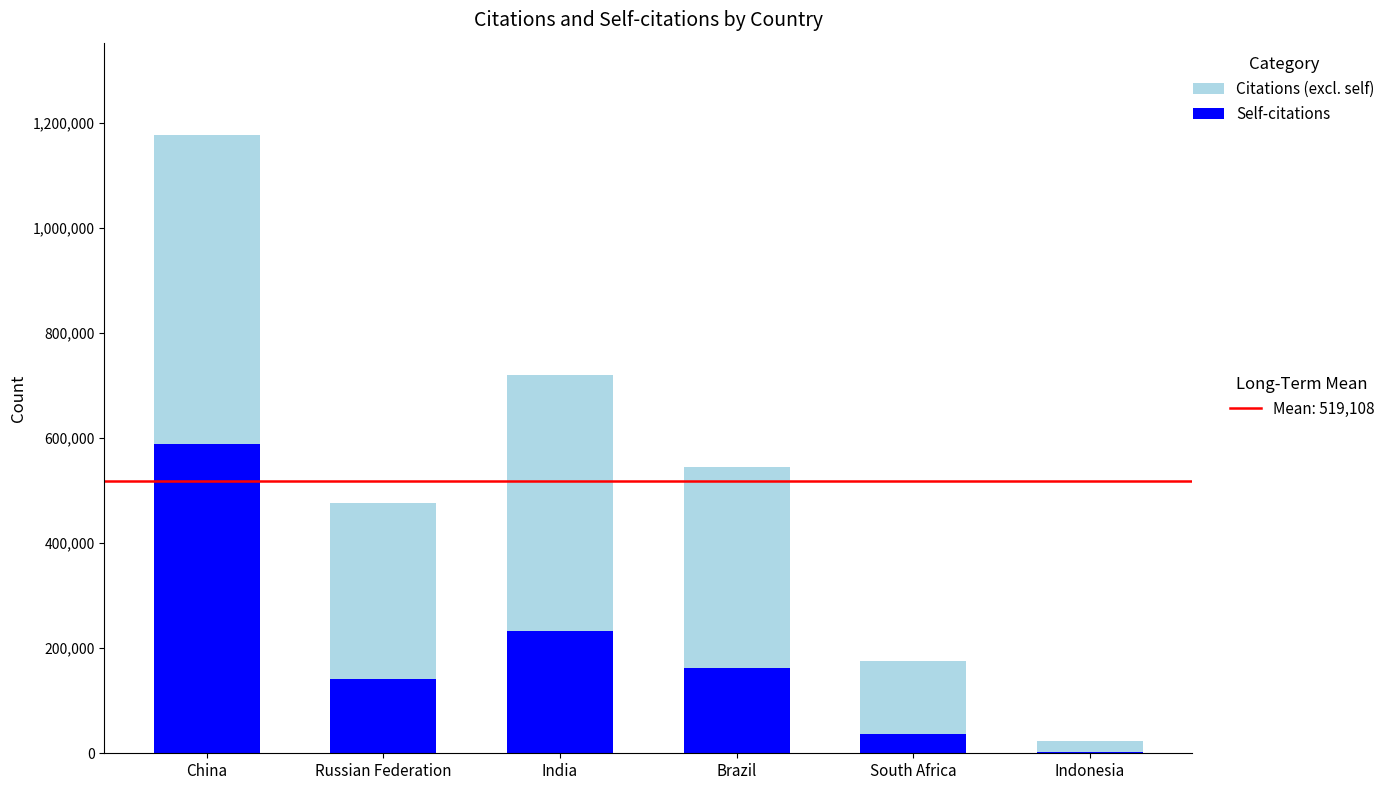

At which category is the sum across all series the highest?

China